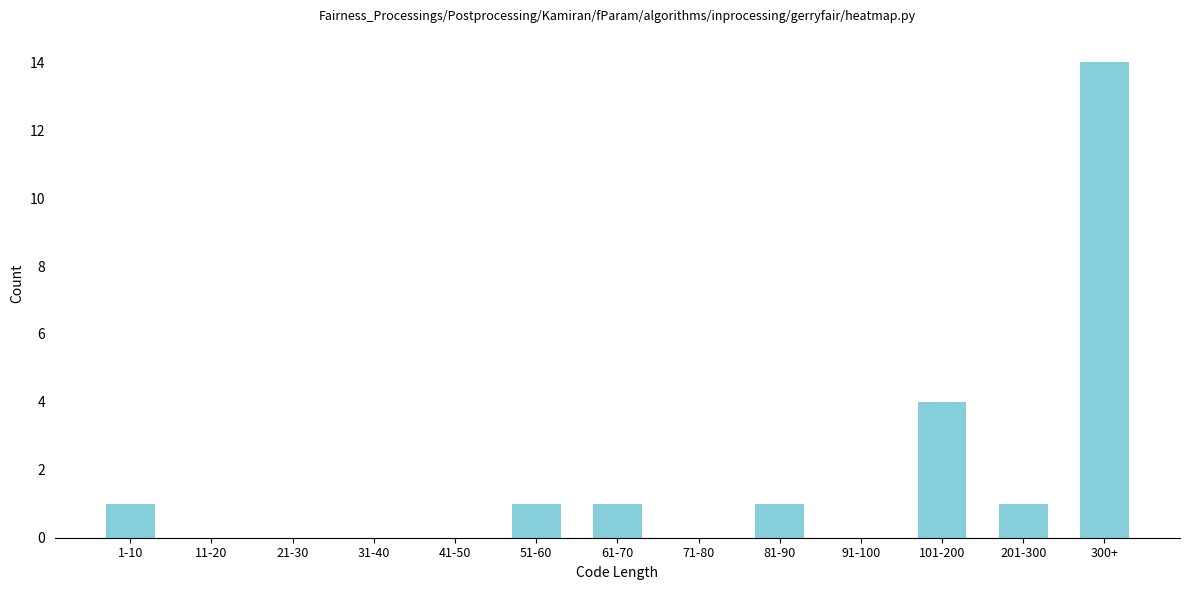

Reading left to right, extract all data points from this chart.

1-10=1	11-20=0	21-30=0	31-40=0	41-50=0	51-60=1	61-70=1	71-80=0	81-90=1	91-100=0	101-200=4	201-300=1	300+=14